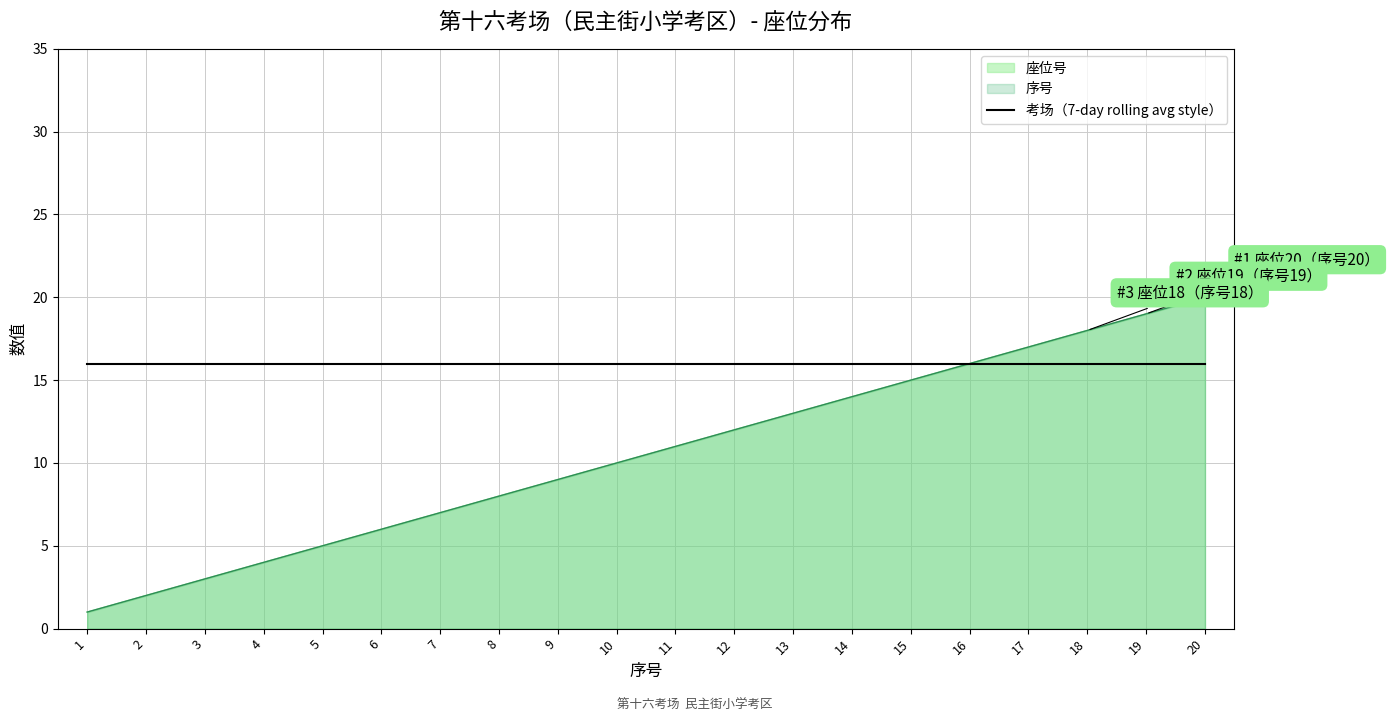

What is the value of the 序号 point at the 16th from the left?

16